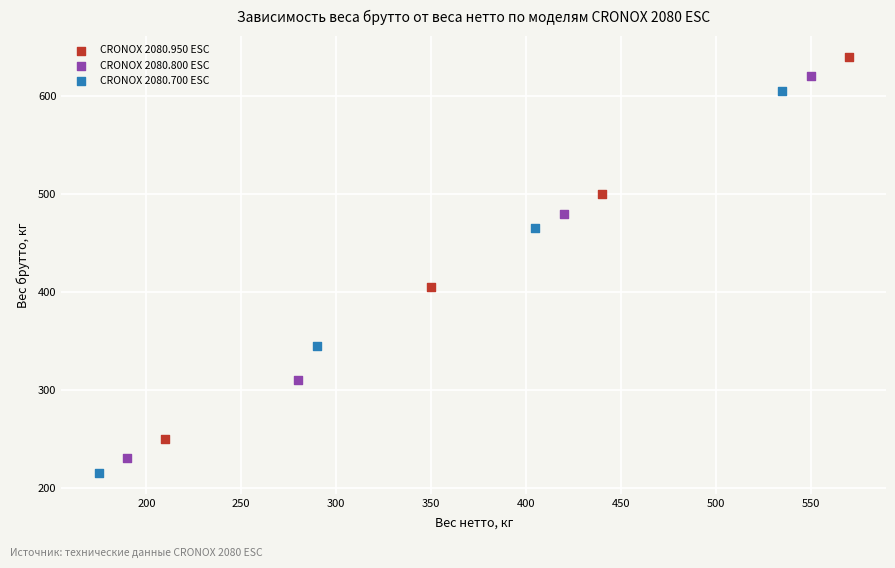

Which series contains the highest Y value?

CRONOX 2080.950 ESC